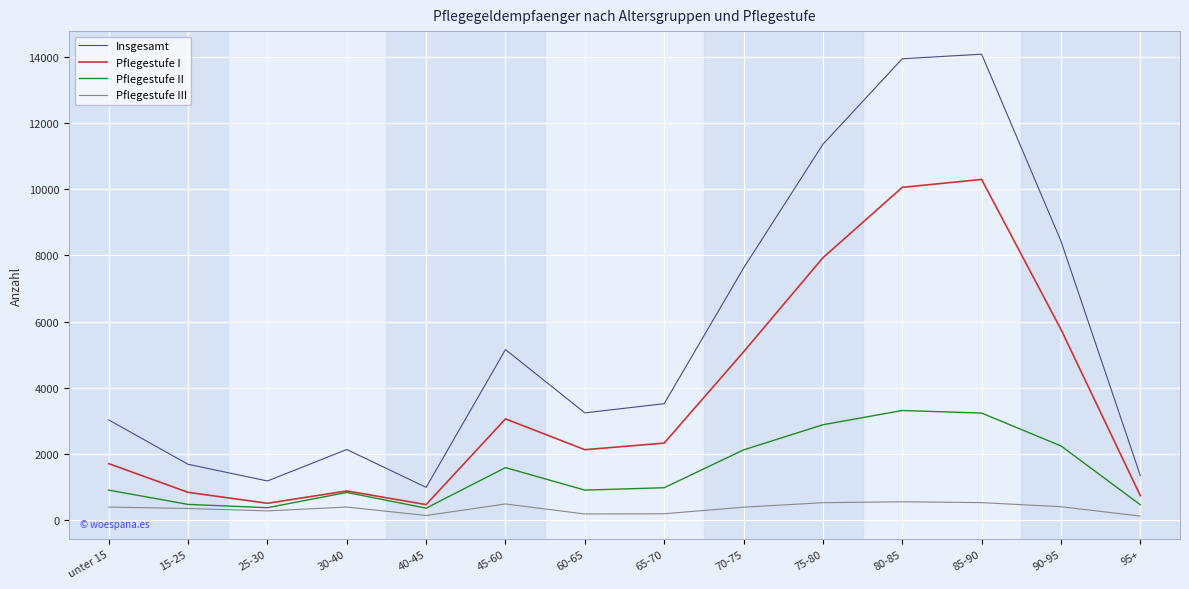

Is this an area chart (filled region under the line)?

No